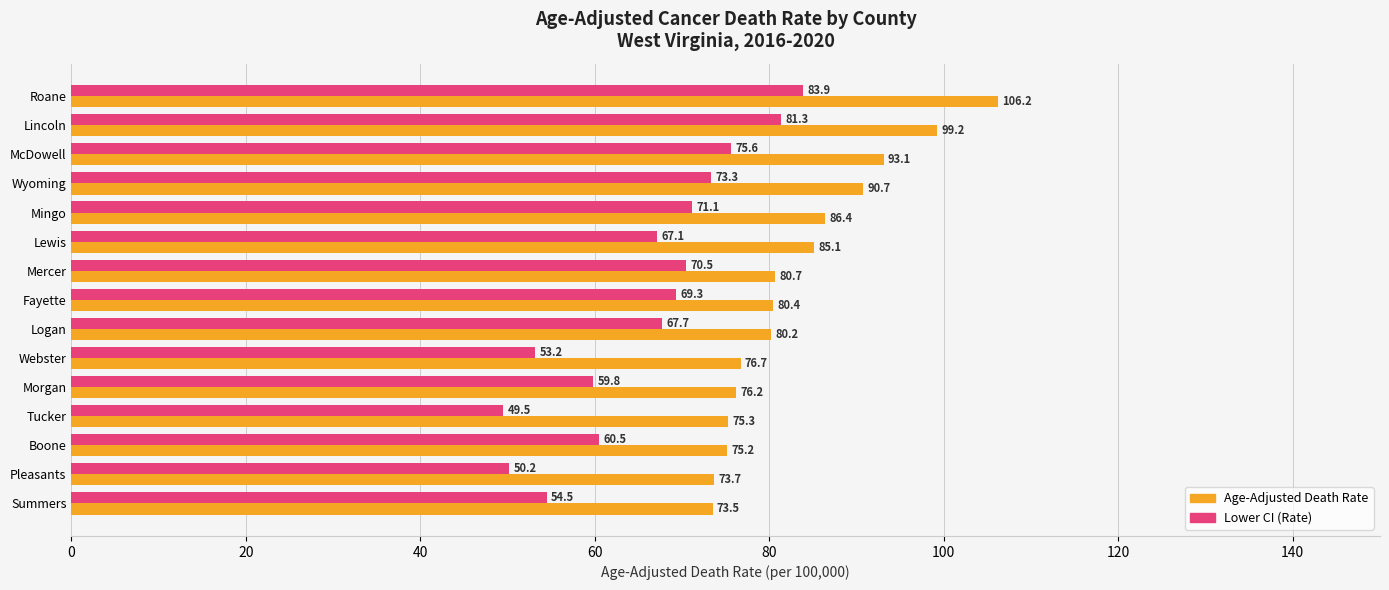

What is the sum of the Lower CI (Rate) values at Pleasants and Tucker?

99.7